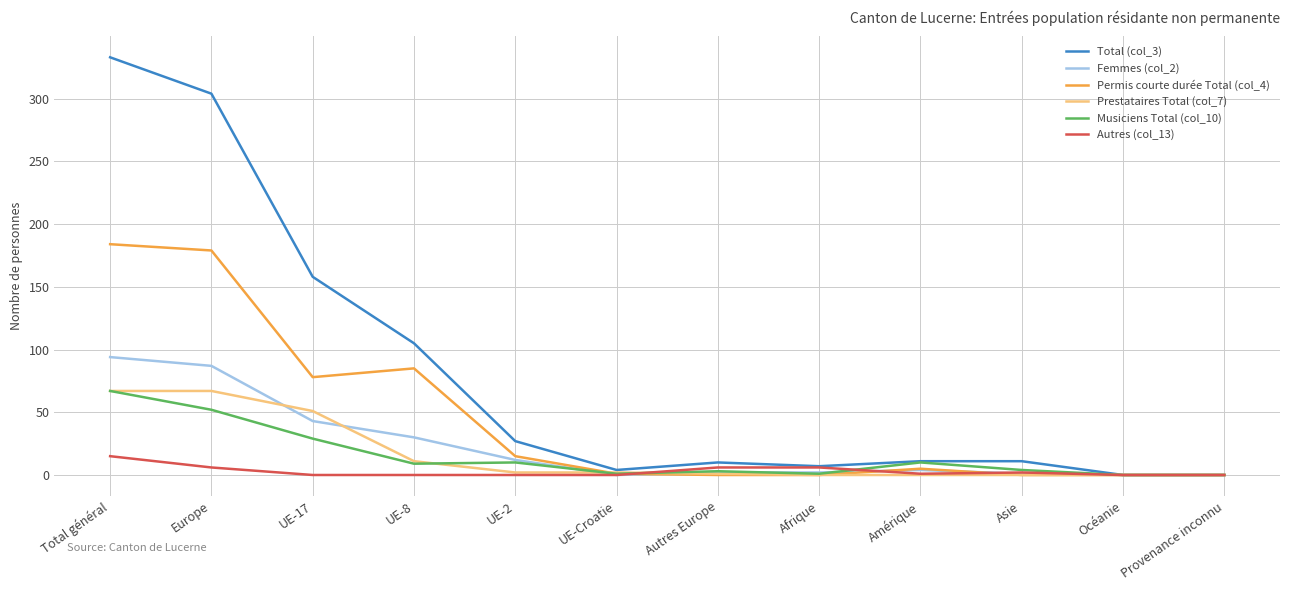

What is the total value across all series at UE-2?

66